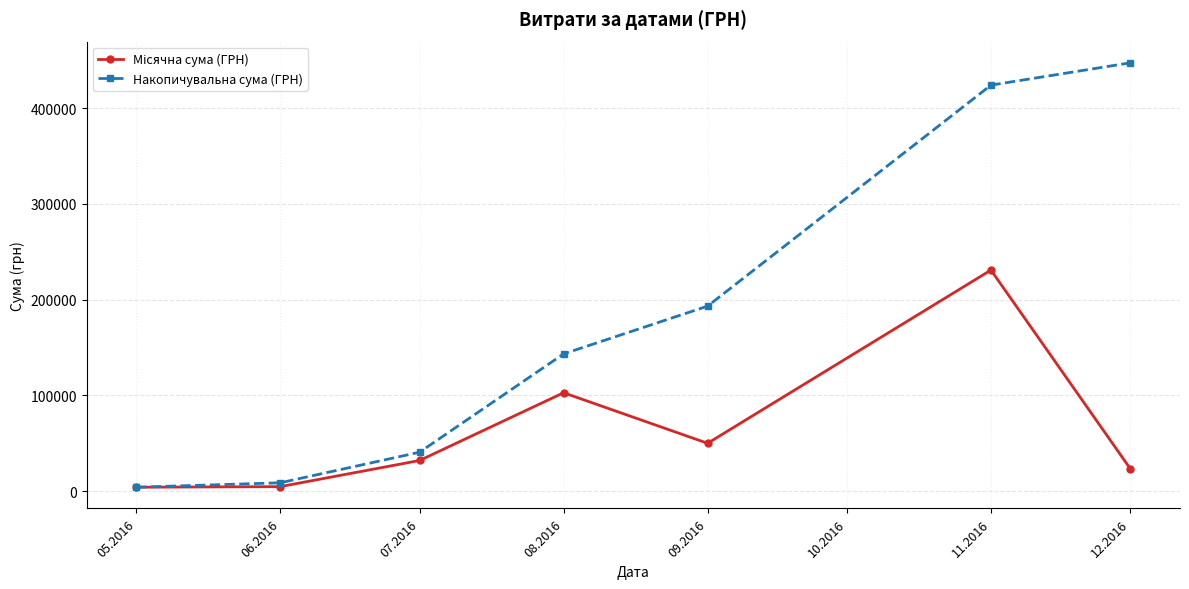

Which series has the largest range (max minus min)?

Накопичувальна сума (ГРН)